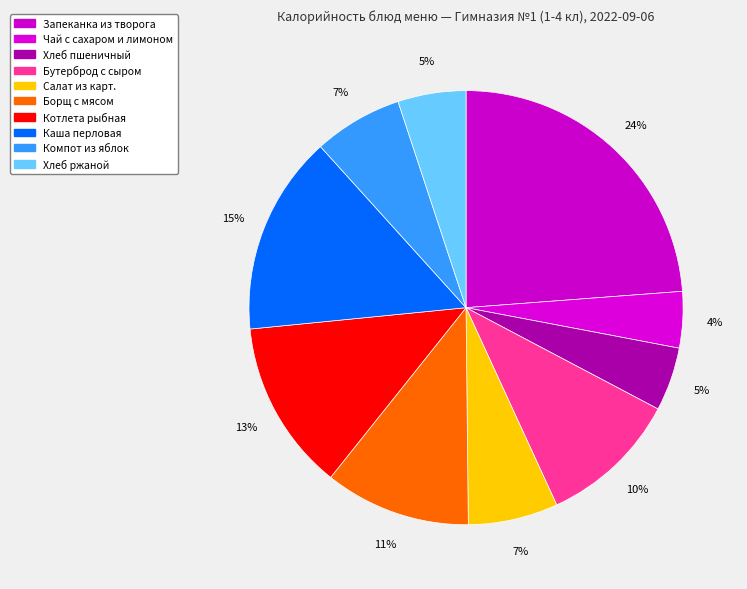

What percentage is the Хлеб пшеничный slice, to the nearest percent?

5%